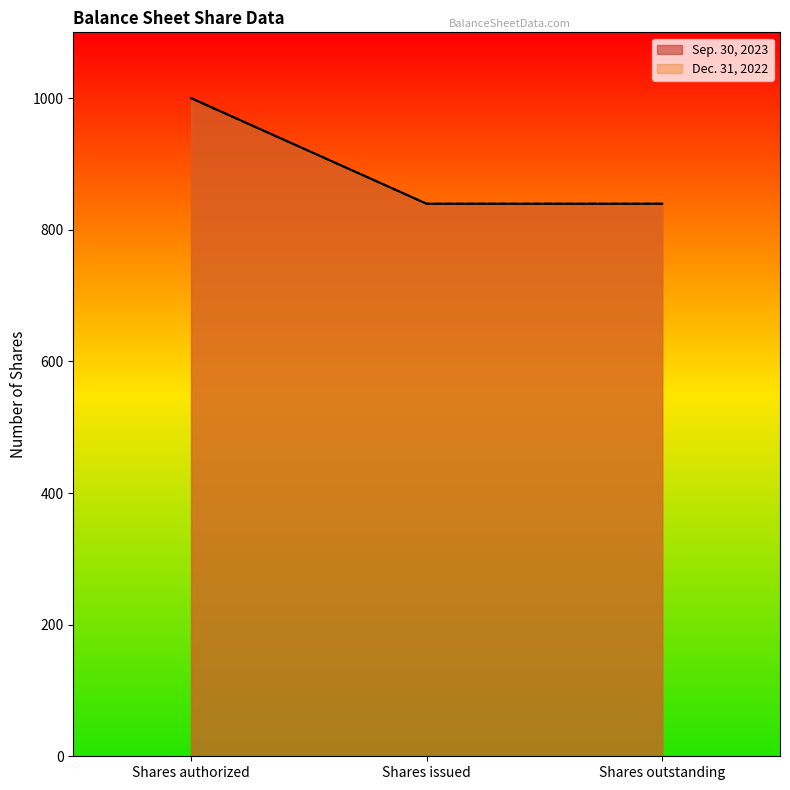

Reading left to right, list all the values displayed in this chart.

Sep. 30, 2023: Shares authorized=1000.0	Shares issued=839.5	Shares outstanding=839.5
Dec. 31, 2022: Shares authorized=1000.0	Shares issued=839.5	Shares outstanding=839.5